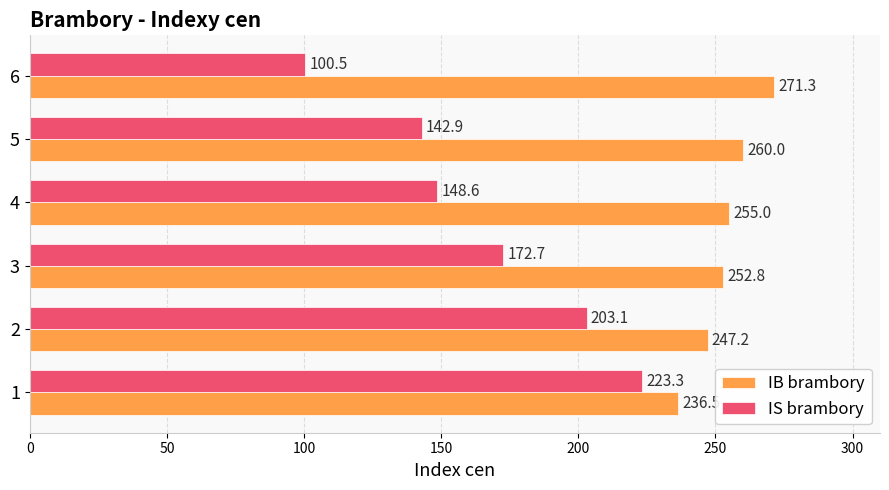

What is the average value of the IS brambory series?

165.2